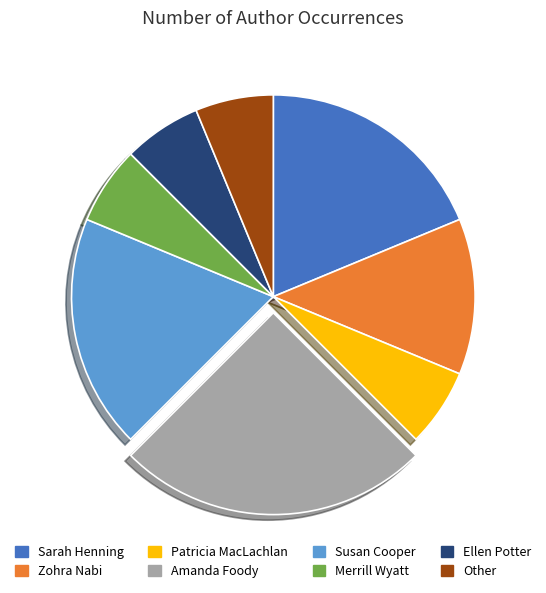

Which category has the biggest portion of the pie?

Amanda Foody